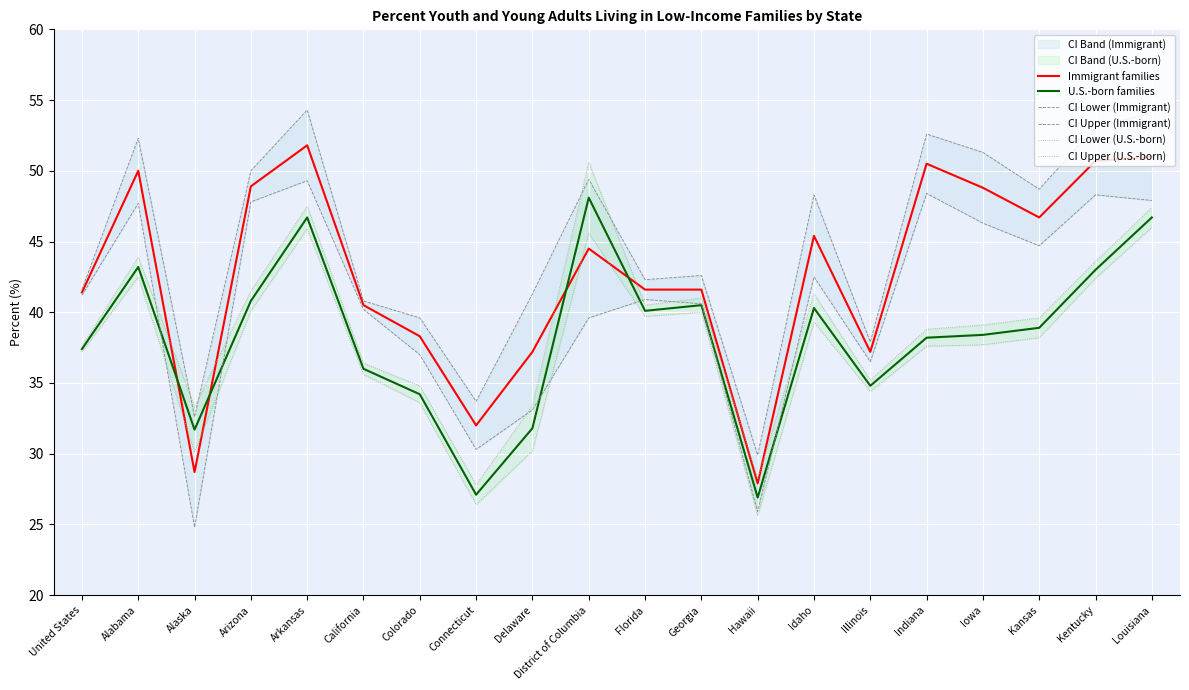

Reading right to left, extract all data points from this chart.

Immigrant families: 51.0	50.7	46.7	48.8	50.5	37.2	45.4	27.9	41.6	41.6	44.5	37.2	32.0	38.3	40.5	51.8	48.9	28.7	50.0	41.4
U.S.-born families: 46.7	43.0	38.9	38.4	38.2	34.8	40.3	26.9	40.5	40.1	48.1	31.8	27.1	34.2	36.0	46.7	40.8	31.7	43.2	37.4
CI Lower (Immigrant): 47.9	48.3	44.7	46.3	48.4	36.5	42.5	25.9	40.6	40.9	39.6	33.1	30.3	37.0	40.2	49.3	47.8	24.8	47.7	41.2
CI Upper (Immigrant): 54.1	53.1	48.7	51.3	52.6	37.9	48.3	29.9	42.6	42.3	49.4	41.3	33.7	39.6	40.8	54.3	50.0	32.6	52.3	41.6
CI Lower (U.S.-born): 46.0	42.4	38.2	37.7	37.6	34.4	39.3	25.6	40.0	39.7	45.6	30.2	26.4	33.6	35.6	45.9	40.1	30.1	42.5	37.2
CI Upper (U.S.-born): 47.4	43.6	39.6	39.1	38.8	35.2	41.3	28.2	41.0	40.5	50.6	33.4	27.8	34.8	36.4	47.5	41.5	33.3	43.9	37.6